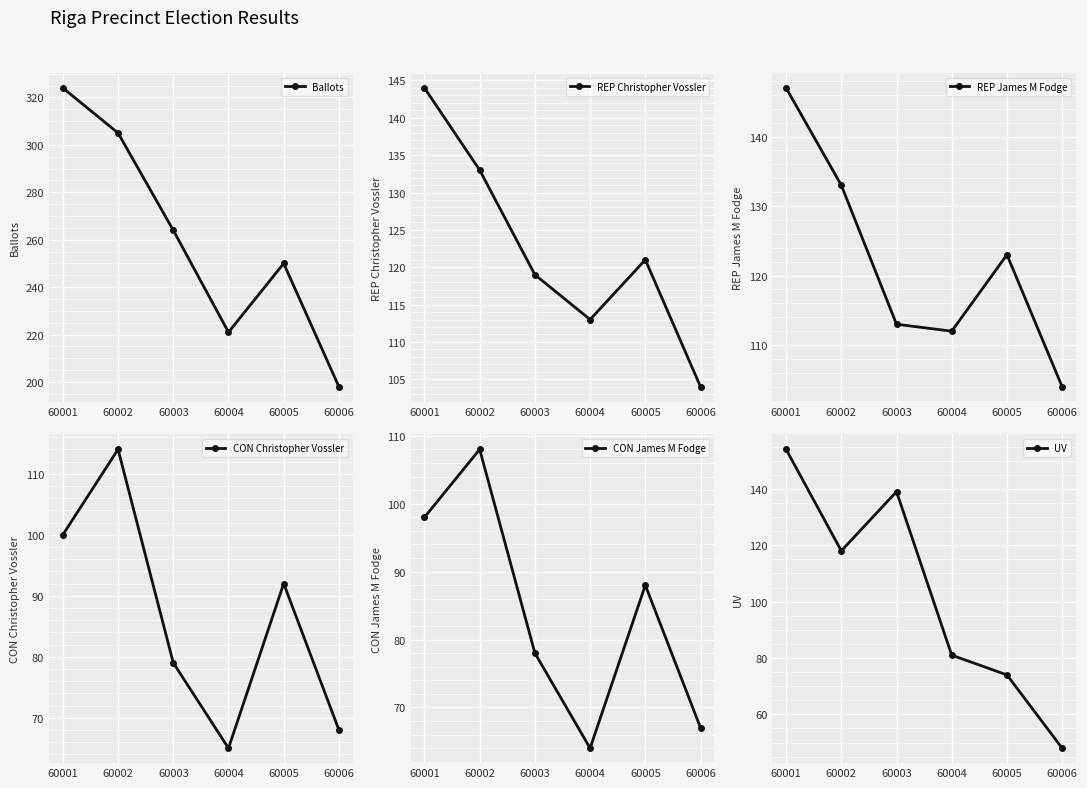

What is the smallest value displayed?

48